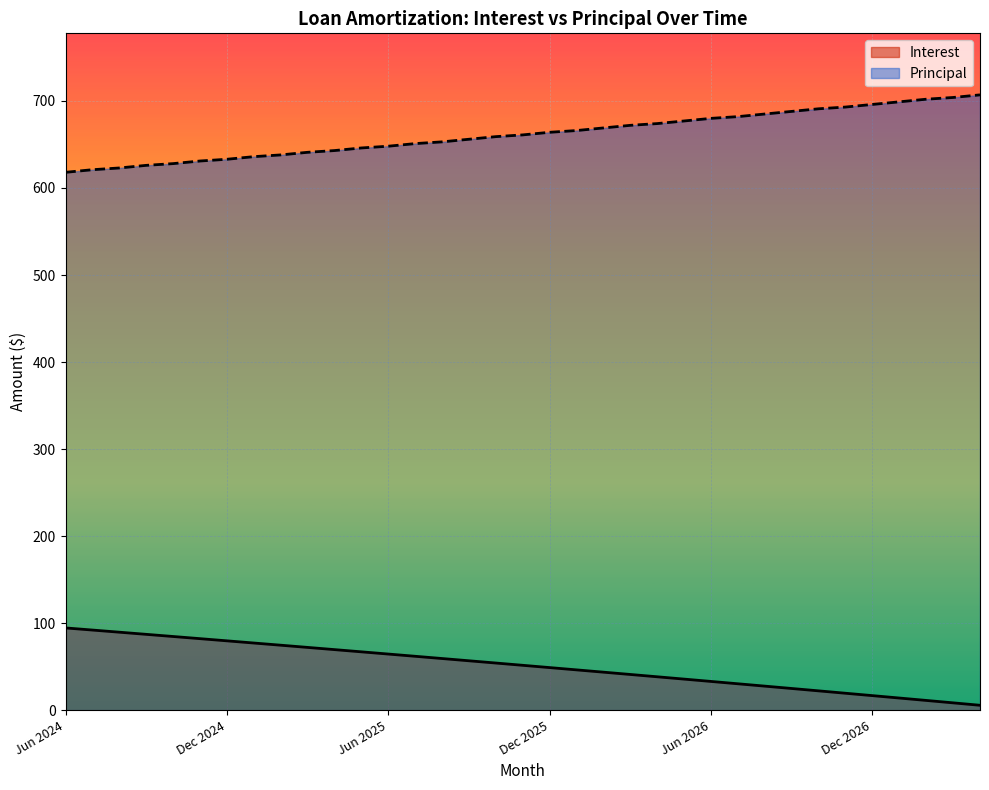

What is the average value of the Interest series?

51.0